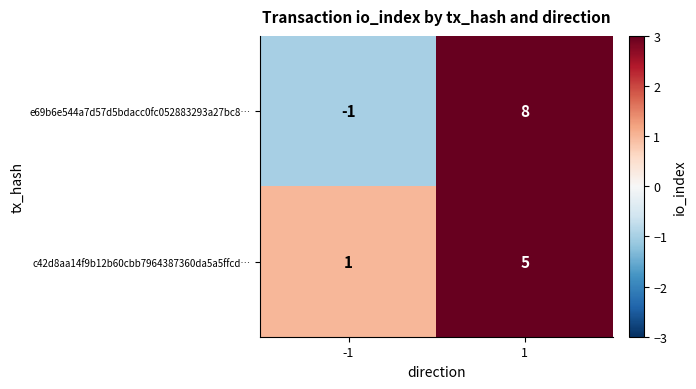

What value does the e69b6e544a7d57d5bdacc0fc052883293a27bc8… series have at 1?

8